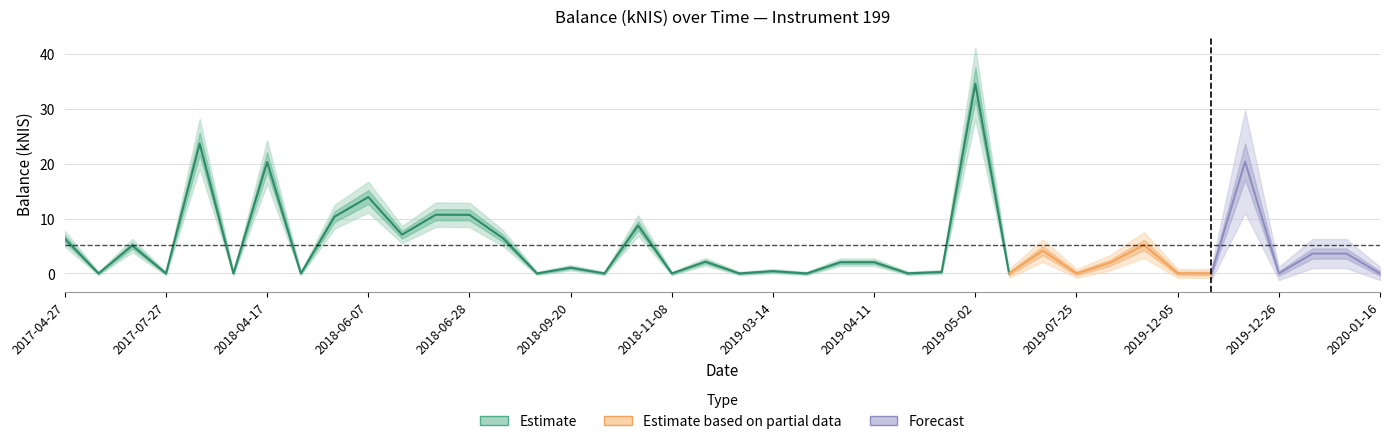

Rank the categories by value from highest to lowest.

2019-05-02, 2018-04-04, 2019-12-19, 2018-04-17, 2018-06-07, 2018-06-21, 2018-06-28, 2018-05-31, 2018-11-01, 2018-06-14, 2018-07-05, 2017-04-27, 2019-11-28, 2017-07-20, 2019-07-18, 2020-01-02, 2020-01-09, 2019-02-21, 2019-04-04, 2019-04-11, 2019-11-21, 2018-09-20, 2019-03-14, 2019-04-24, 2019-04-18, 2019-12-05, 2017-05-04, 2017-07-27, 2018-04-12, 2018-04-26, 2018-07-12, 2018-09-27, 2018-11-08, 2019-02-28, 2019-03-20, 2019-05-07, 2019-07-25, 2019-12-12, 2019-12-26, 2020-01-16